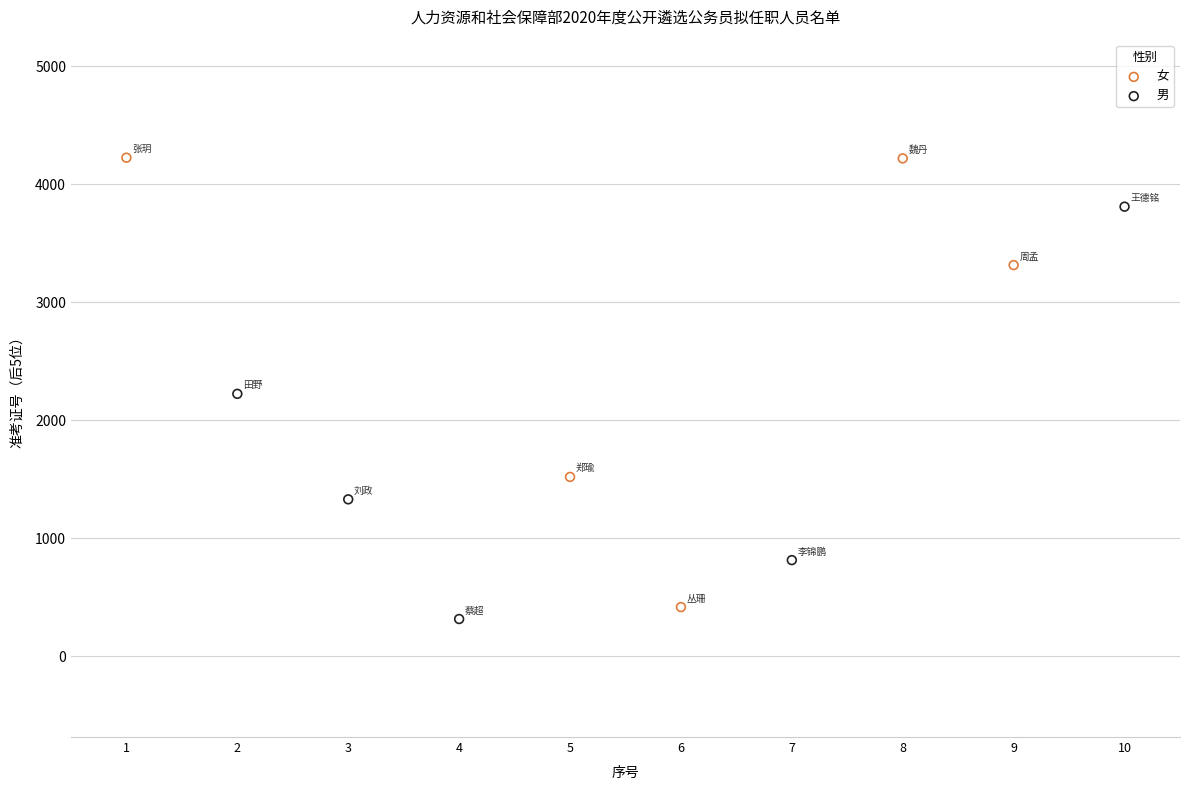

Which series has the largest Y range (max minus min)?

女